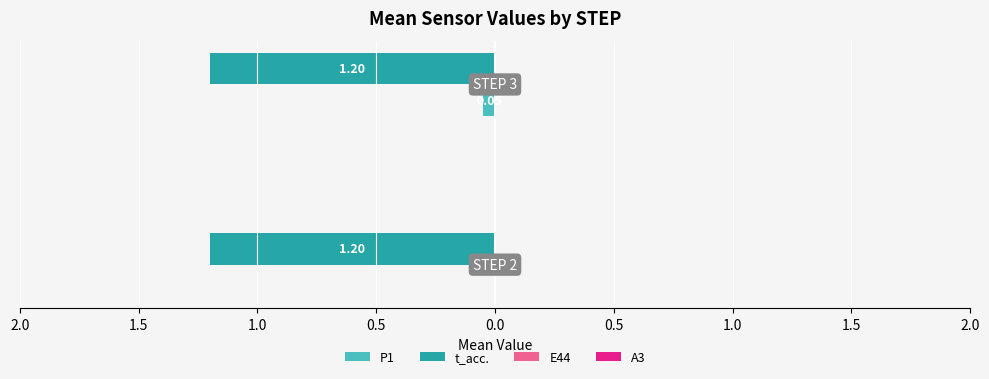

How many bars are there in each group?

4